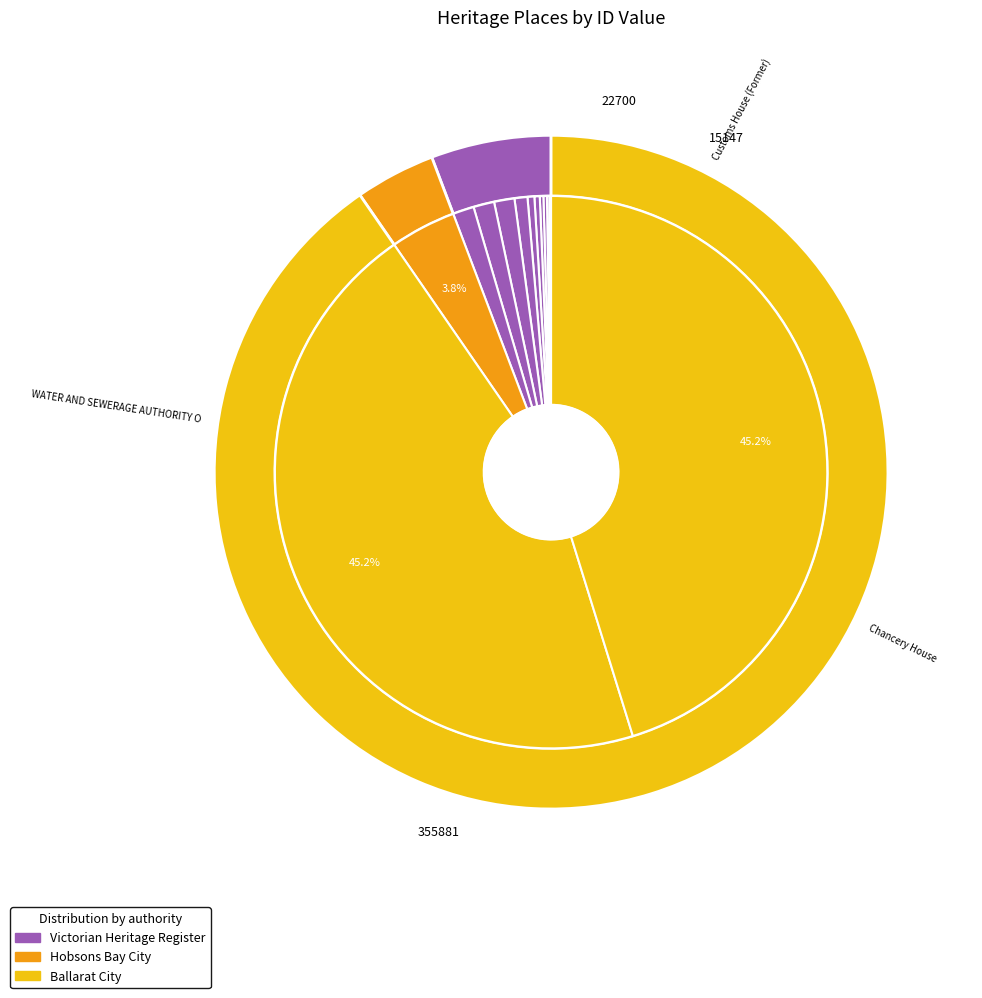

To the nearest percent, what is the difference between the largest and smallest slice percentages?

45%